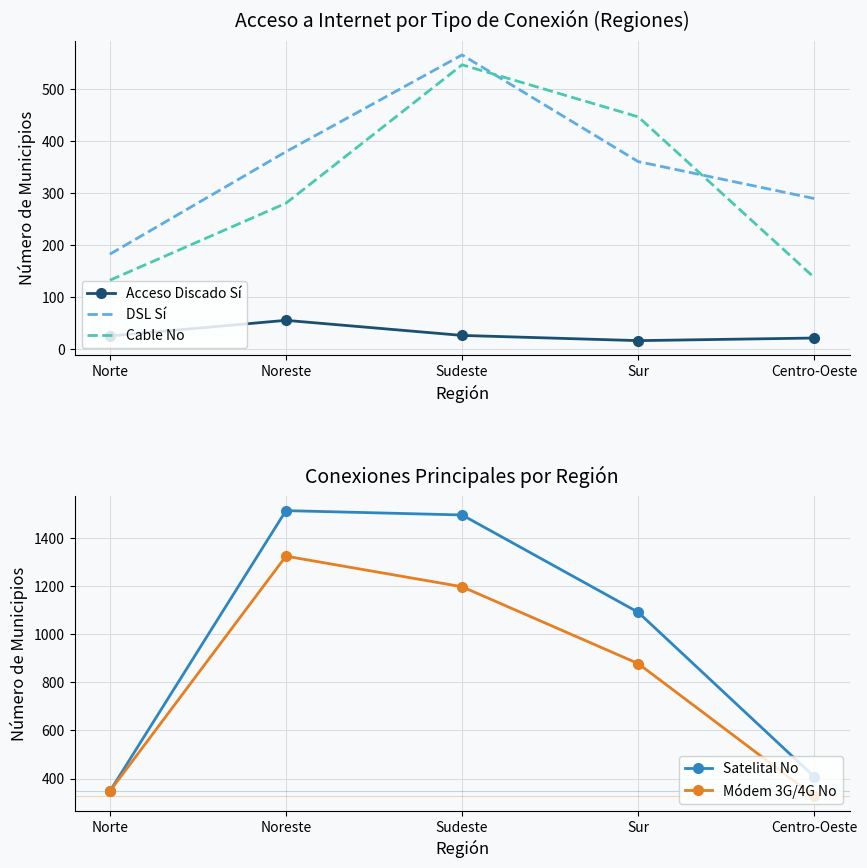

Reading right to left, transcribe all the data shown in this chart.

Acceso Discado Sí: Centro-Oeste=21	Sur=16	Sudeste=26	Noreste=55	Norte=25
DSL Sí: Centro-Oeste=289	Sur=360	Sudeste=565	Noreste=379	Norte=182
Cable No: Centro-Oeste=137	Sur=446	Sudeste=546	Noreste=280	Norte=132
Satelital No: Centro-Oeste=407	Sur=1090	Sudeste=1494	Noreste=1512	Norte=347
Módem 3G/4G No: Centro-Oeste=326	Sur=877	Sudeste=1196	Noreste=1323	Norte=347